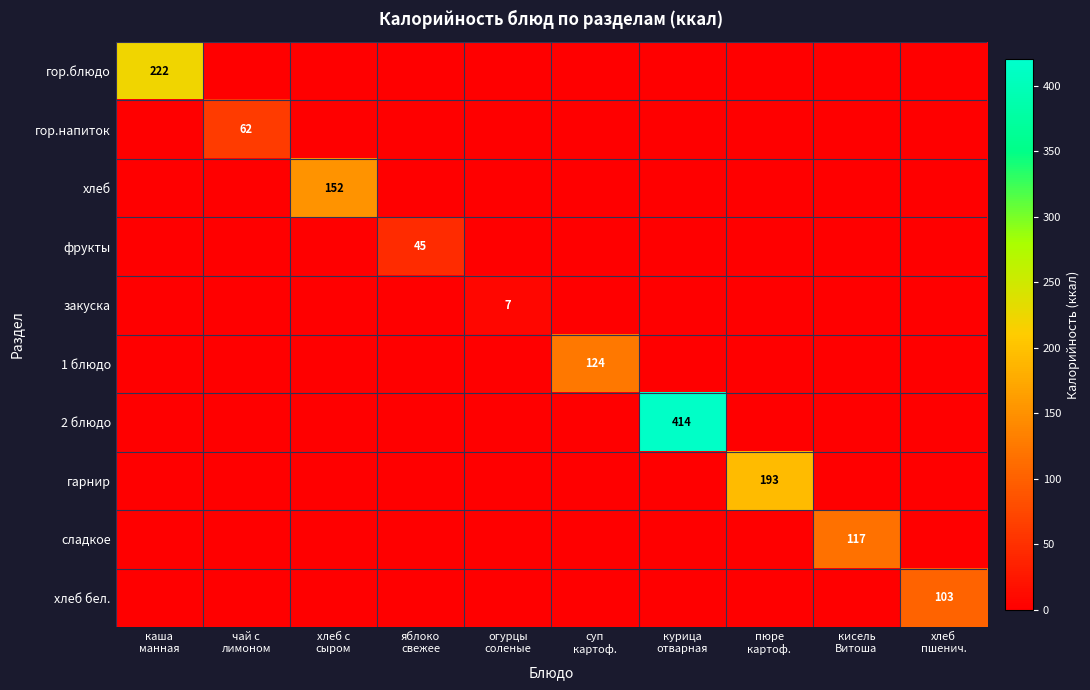

Which series has the largest total across all categories?

2 блюдо